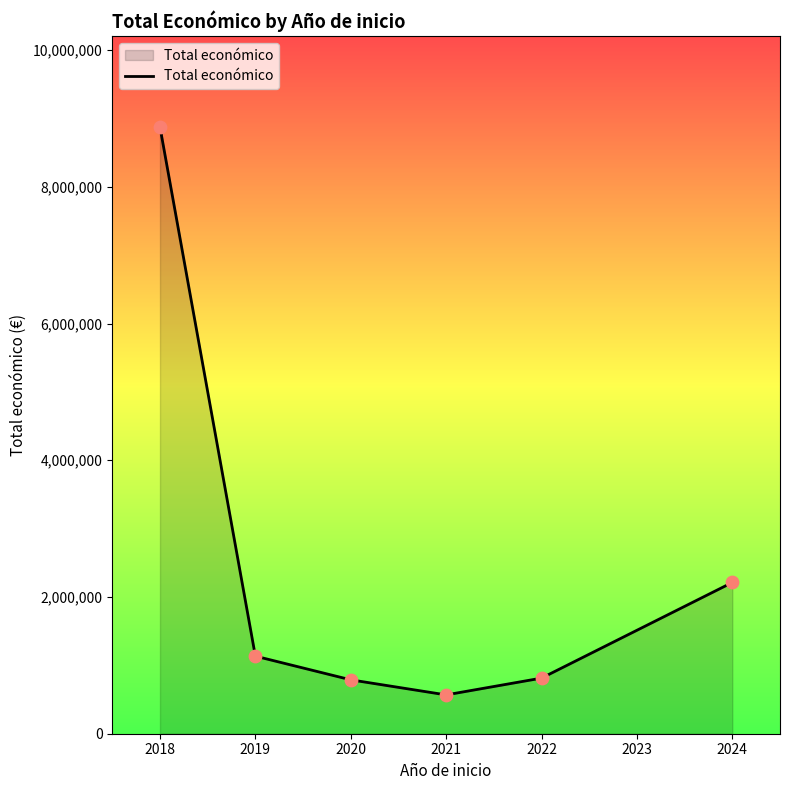

Which has a higher value, 2018 or 2021?

2018